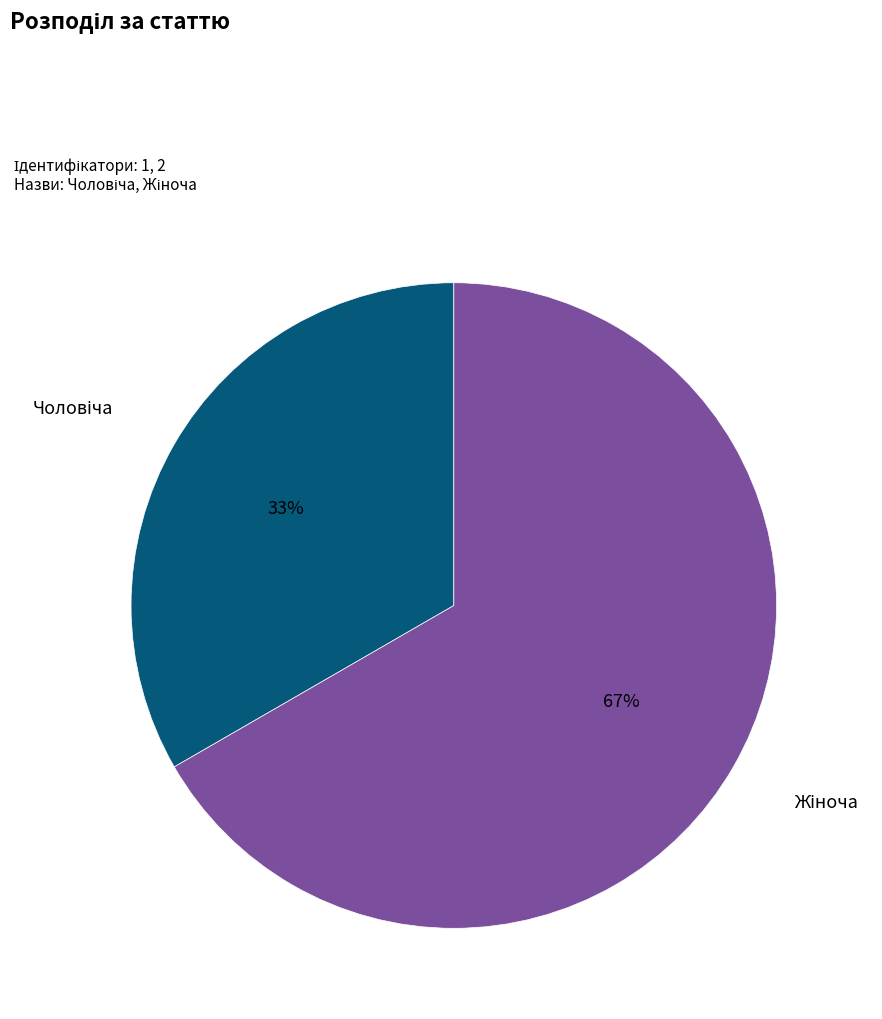

Is there a majority slice in this chart?

Yes